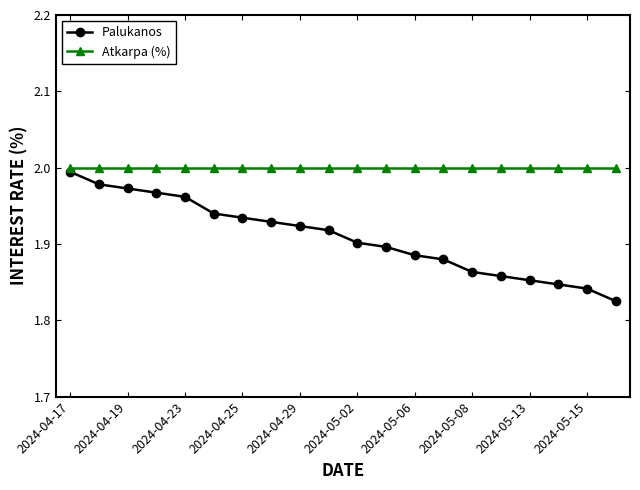

Rank the series by their average value, from lowest to highest.

Palukanos, Atkarpa (%)